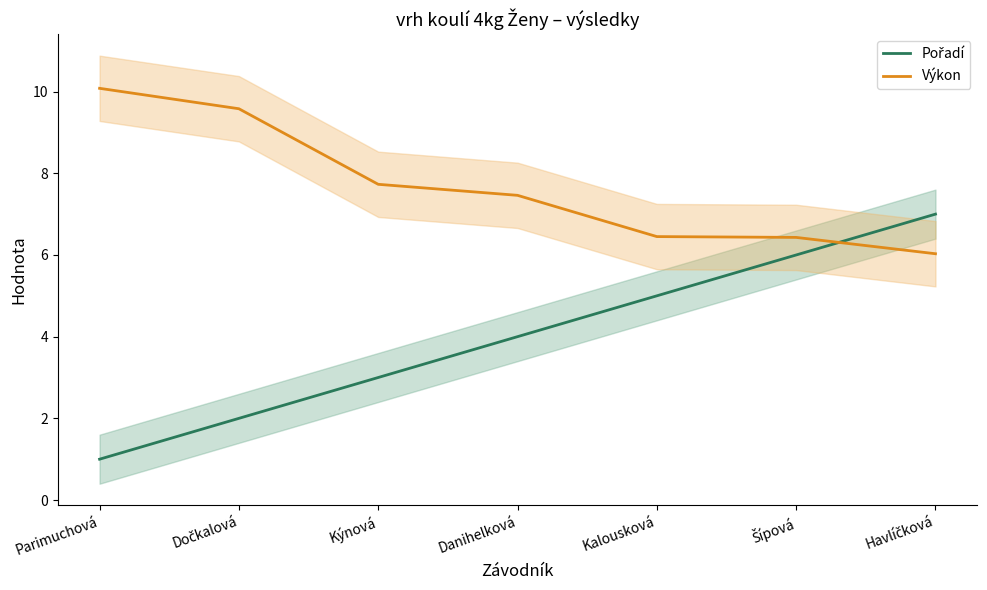

What is the difference between the highest and lowest values at Kýnová?

4.7